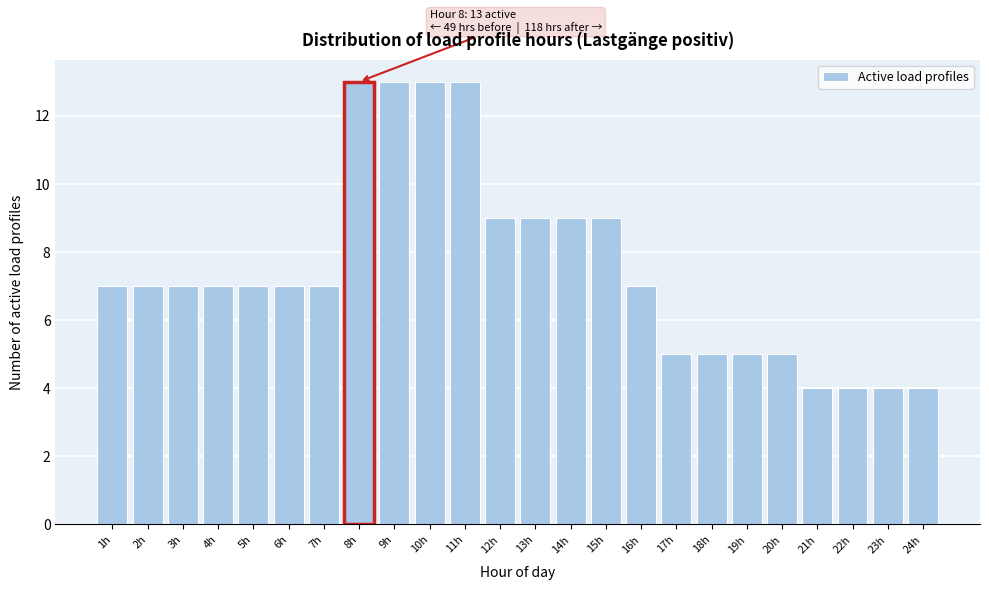

Reading left to right, what are all the values shown in this chart?

1h=7	2h=7	3h=7	4h=7	5h=7	6h=7	7h=7	8h=13	9h=13	10h=13	11h=13	12h=9	13h=9	14h=9	15h=9	16h=7	17h=5	18h=5	19h=5	20h=5	21h=4	22h=4	23h=4	24h=4